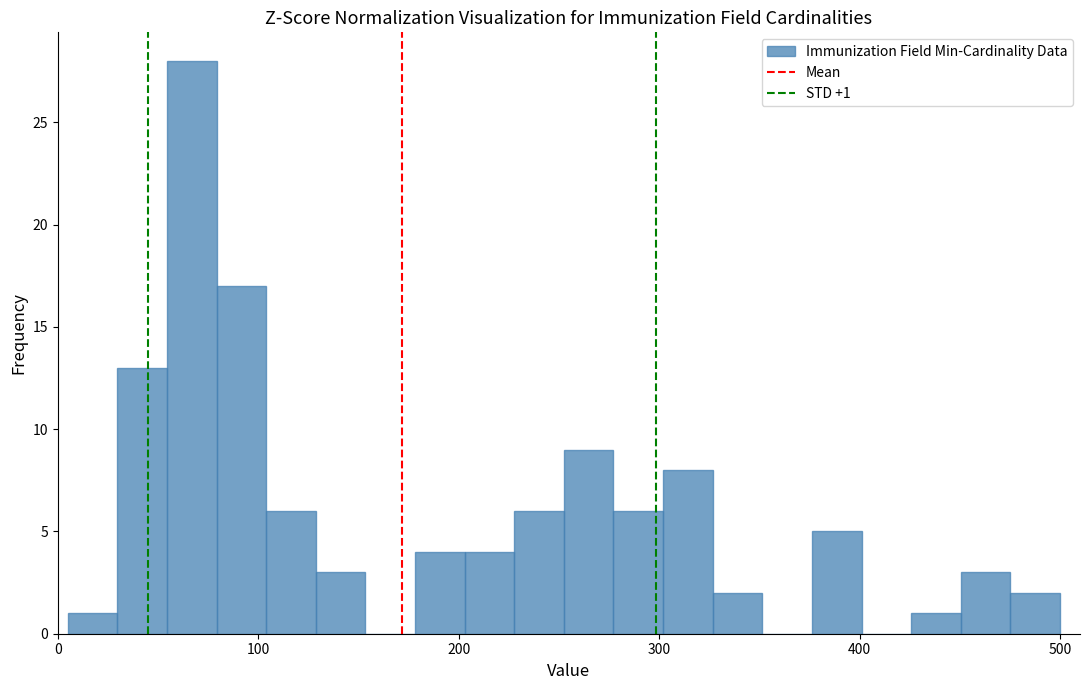

Around what value on the x-axis is the tallest bar? Give the approximate position of its centre, as read against the axis.

70